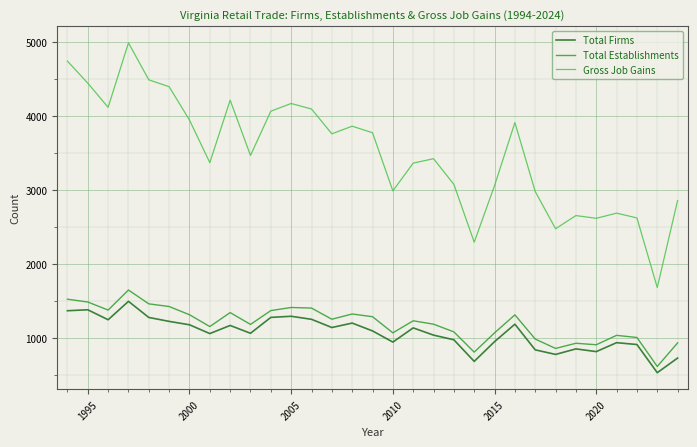

True or false: Gross Job Gains and Total Establishments intersect in this chart.

False